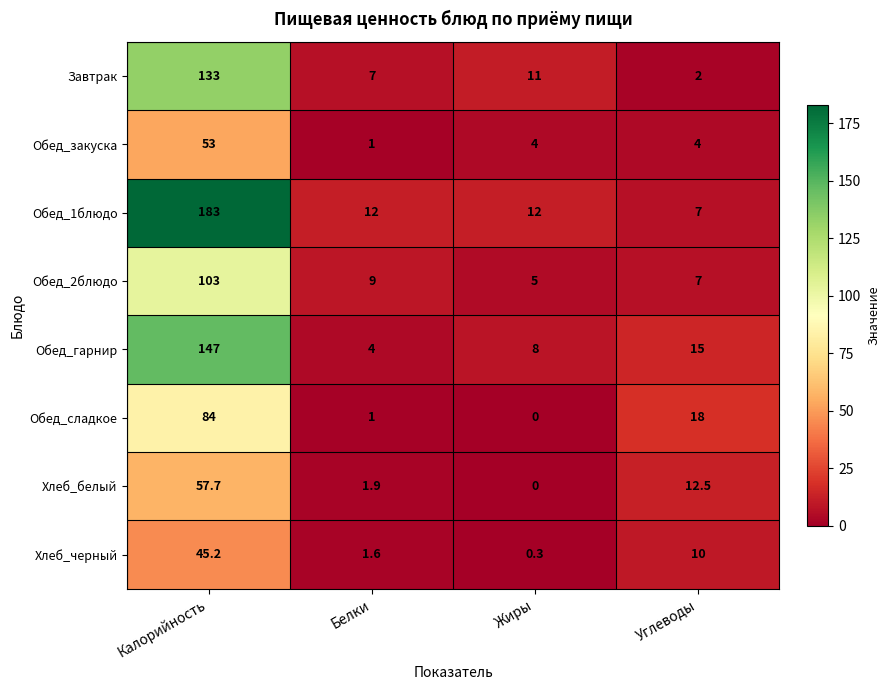

At which category is the sum across all series the highest?

Калорийность